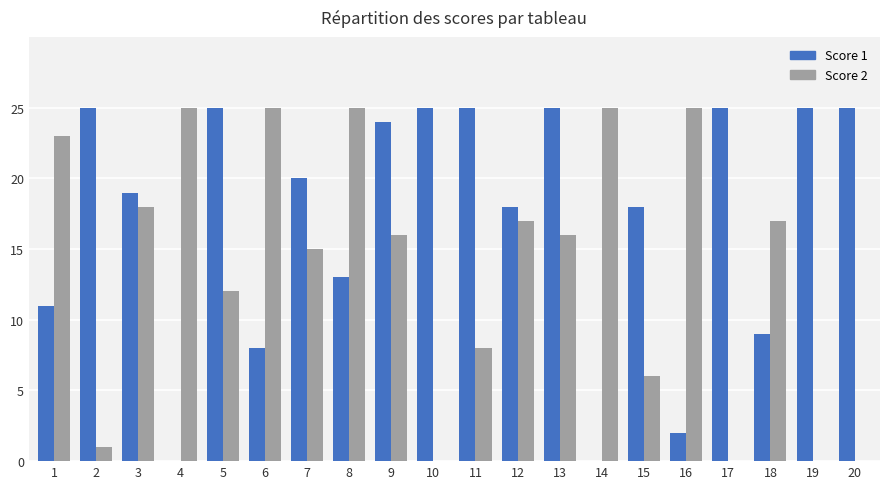

The Score 1 series shows 11 at 1. True or false?

True